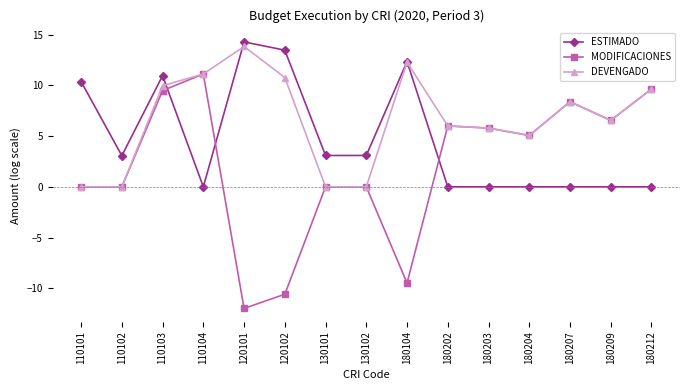

At which category does MODIFICACIONES reach its first local peak?

110104